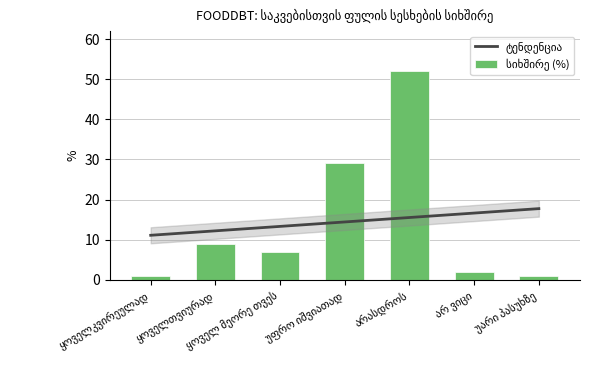

What is the average value?

14